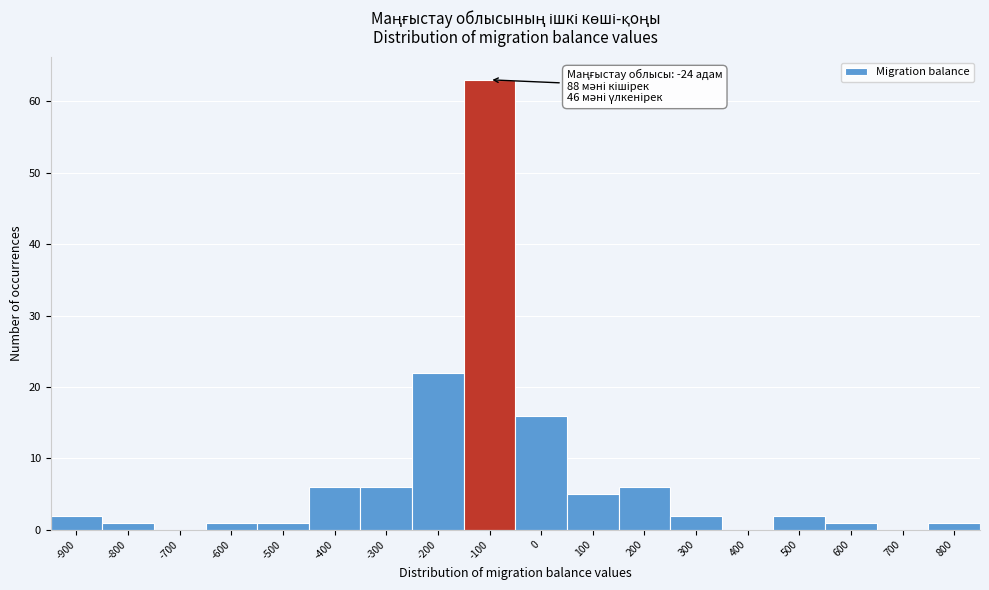

Reading right to left, extract all data points from this chart.

800=1	700=0	600=1	500=2	400=0	300=2	200=6	100=5	0=16	-100=63	-200=22	-300=6	-400=6	-500=1	-600=1	-700=0	-800=1	-900=2